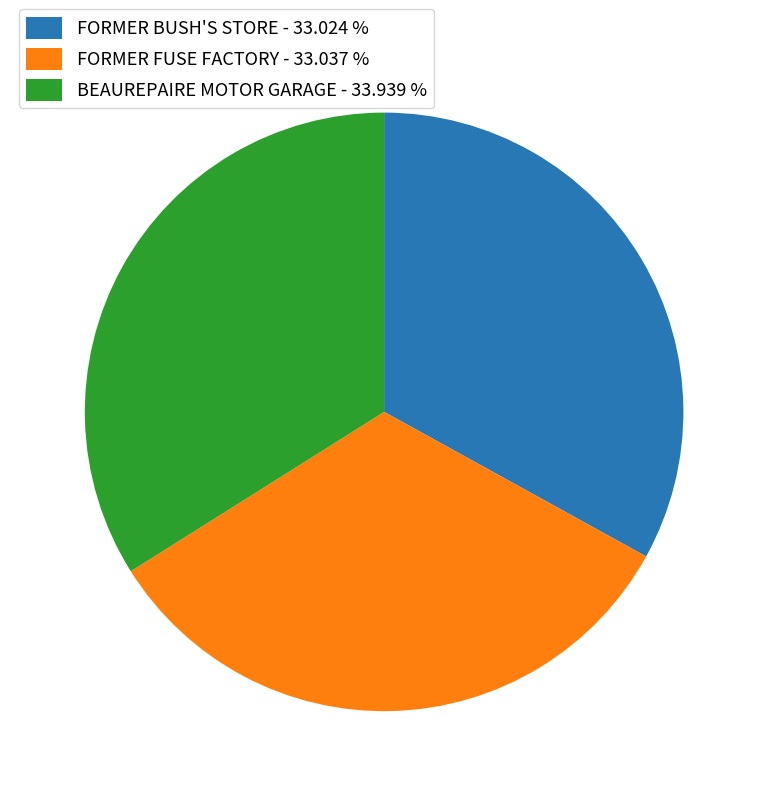

Count the number of slices in the pie.

3